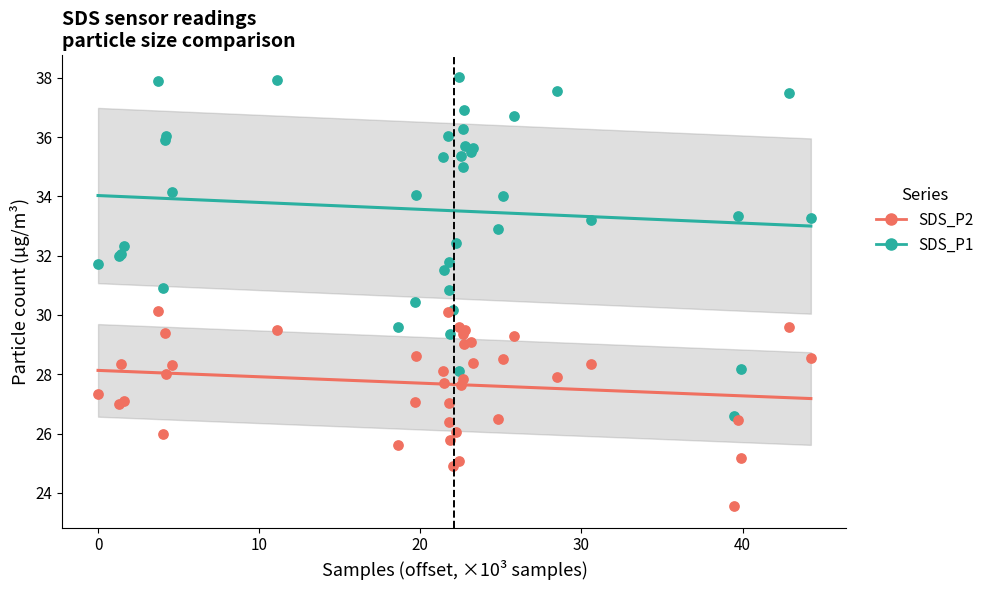

What are all the series names shown in the legend?

SDS_P2, SDS_P1